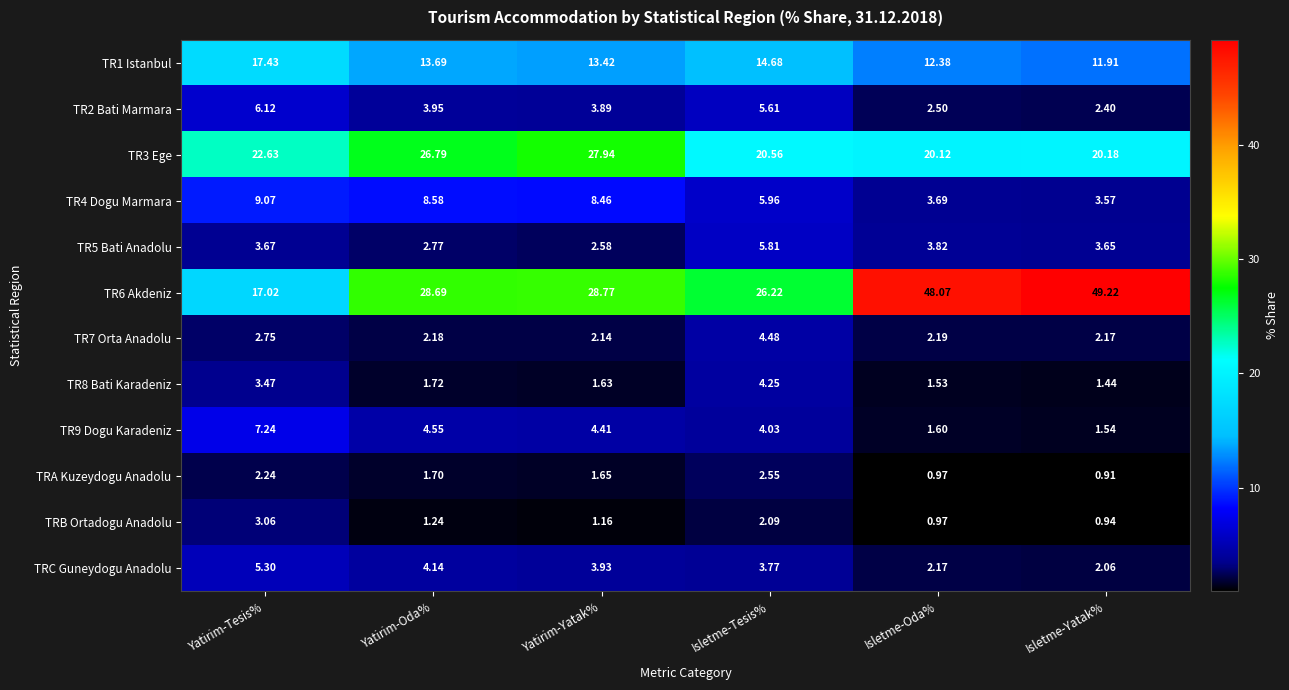

What is the total value across all series at Yatirim-Yatak%?

100.0